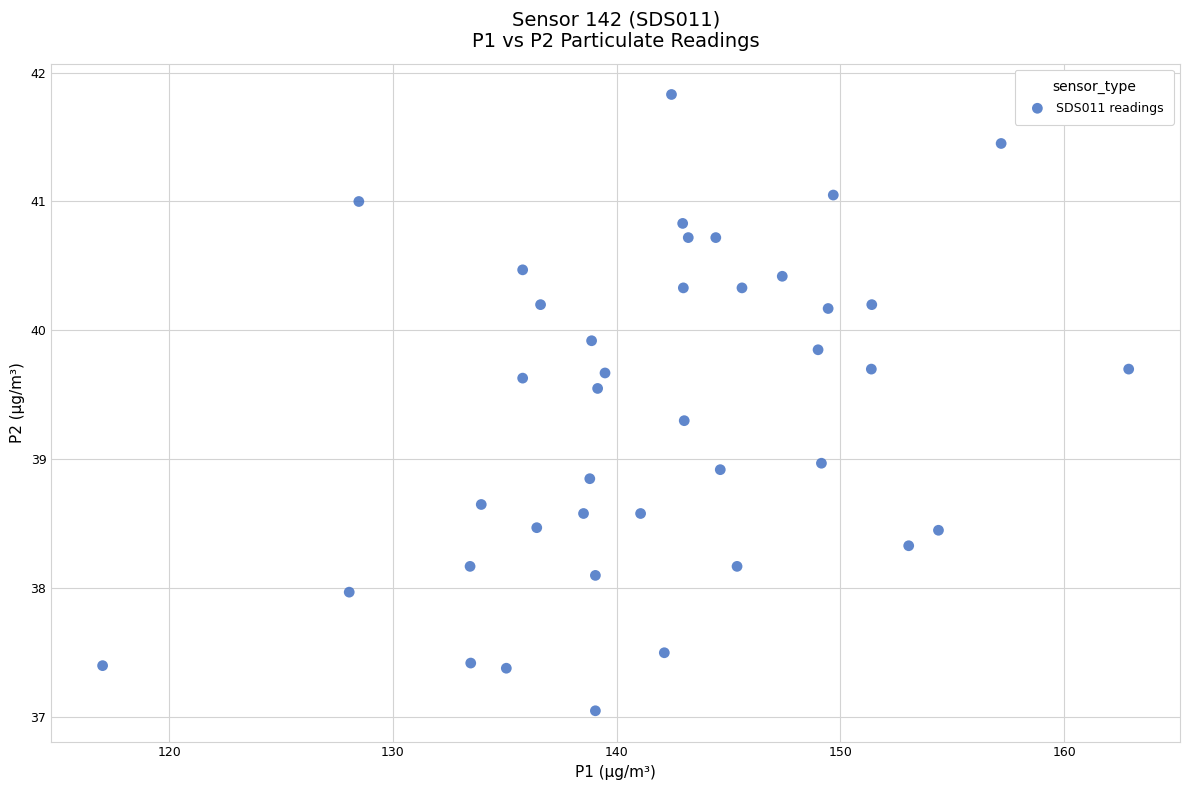

What is the range of Y values (max minus min)?

4.8